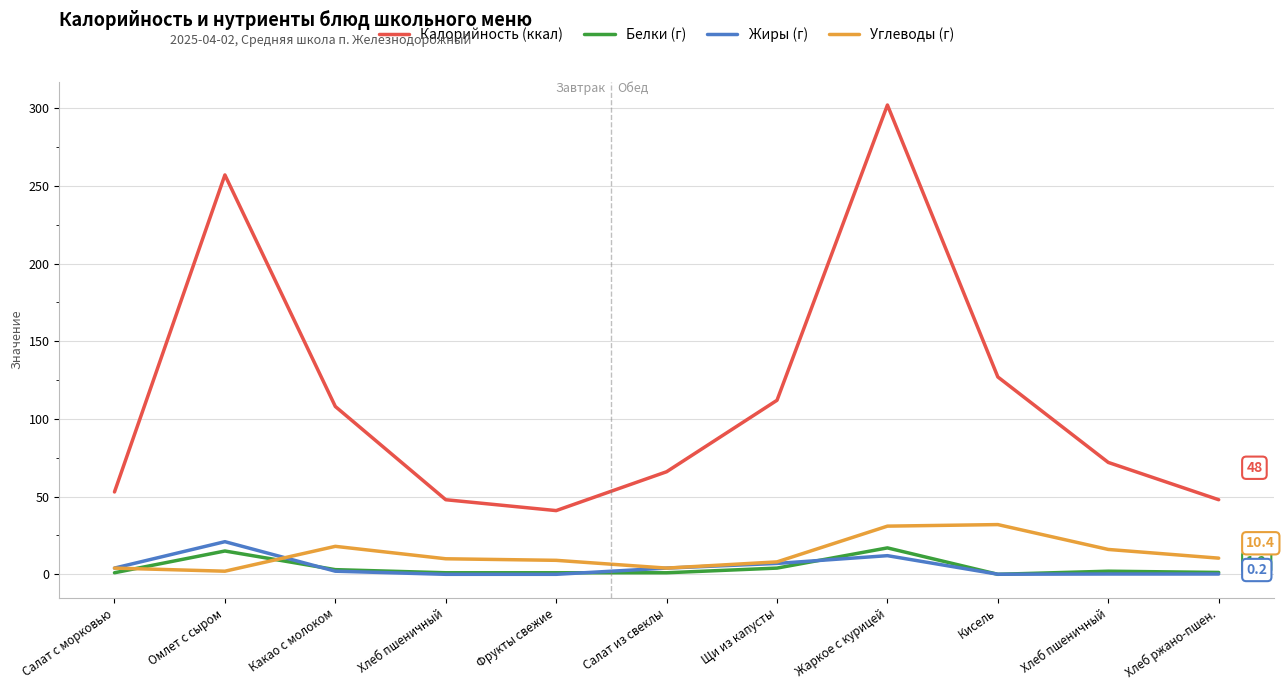

Reading right to left, extract all data points from this chart.

Калорийность (ккал): Хлеб ржано-пшен.=48.0	Хлеб пшеничный=72.0	Кисель=127.0	Жаркое с курицей=302.0	Щи из капусты=112.0	Салат из свеклы=66.0	Фрукты свежие=41.0	Хлеб пшеничный=48.0	Какао с молоком=108.0	Омлет с сыром=257.0	Салат с морковью=53.0
Белки (г): Хлеб ржано-пшен.=1.2	Хлеб пшеничный=2.0	Кисель=0.0	Жаркое с курицей=17.0	Щи из капусты=4.0	Салат из свеклы=1.0	Фрукты свежие=1.0	Хлеб пшеничный=1.0	Какао с молоком=3.0	Омлет с сыром=15.0	Салат с морковью=1.0
Жиры (г): Хлеб ржано-пшен.=0.2	Хлеб пшеничный=0.2	Кисель=0.1	Жаркое с курицей=12.0	Щи из капусты=7.0	Салат из свеклы=4.0	Фрукты свежие=0.0	Хлеб пшеничный=0.0	Какао с молоком=2.0	Омлет с сыром=21.0	Салат с морковью=4.0
Углеводы (г): Хлеб ржано-пшен.=10.4	Хлеб пшеничный=16.0	Кисель=32.0	Жаркое с курицей=31.0	Щи из капусты=8.0	Салат из свеклы=4.0	Фрукты свежие=9.0	Хлеб пшеничный=10.0	Какао с молоком=18.0	Омлет с сыром=2.0	Салат с морковью=4.0